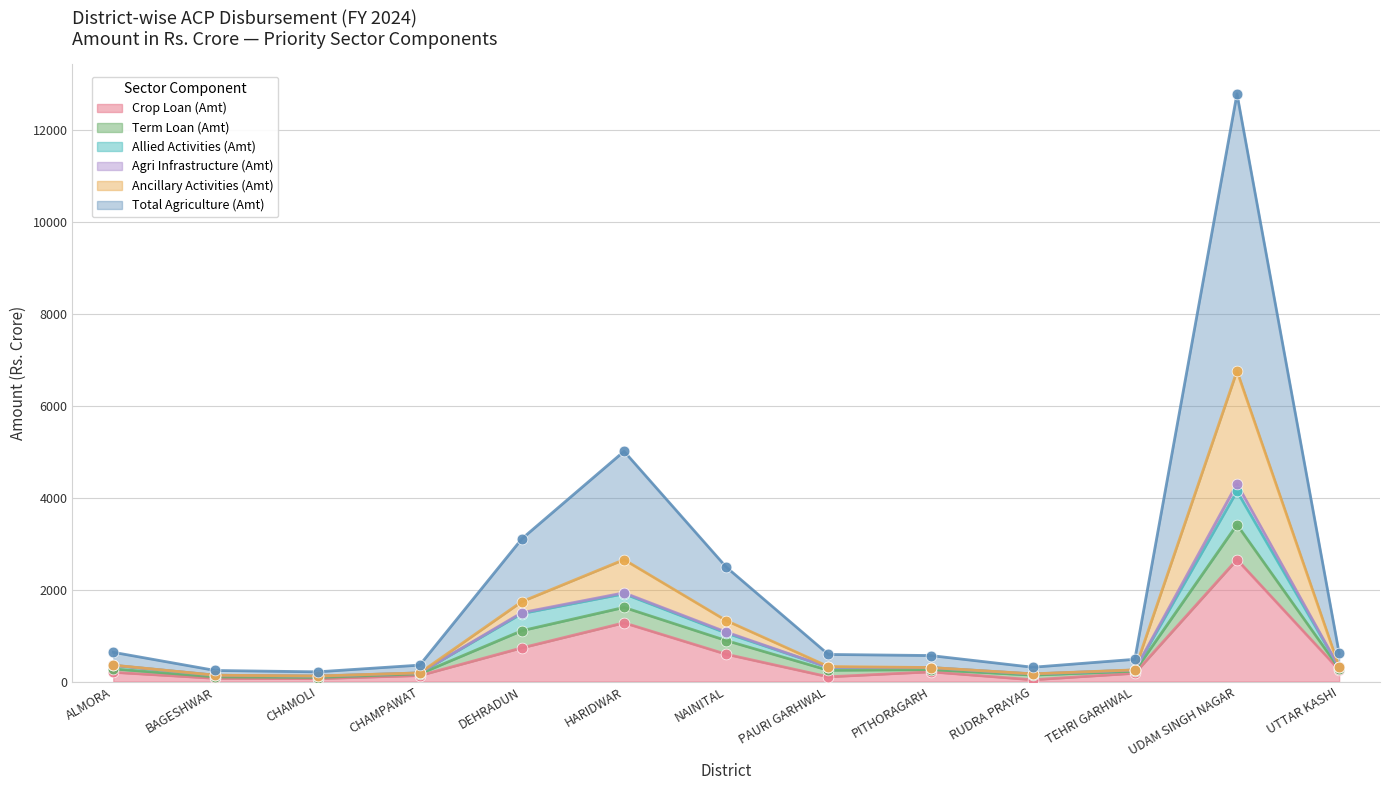

What is the total value across all series at UTTAR KASHI?

1792.9